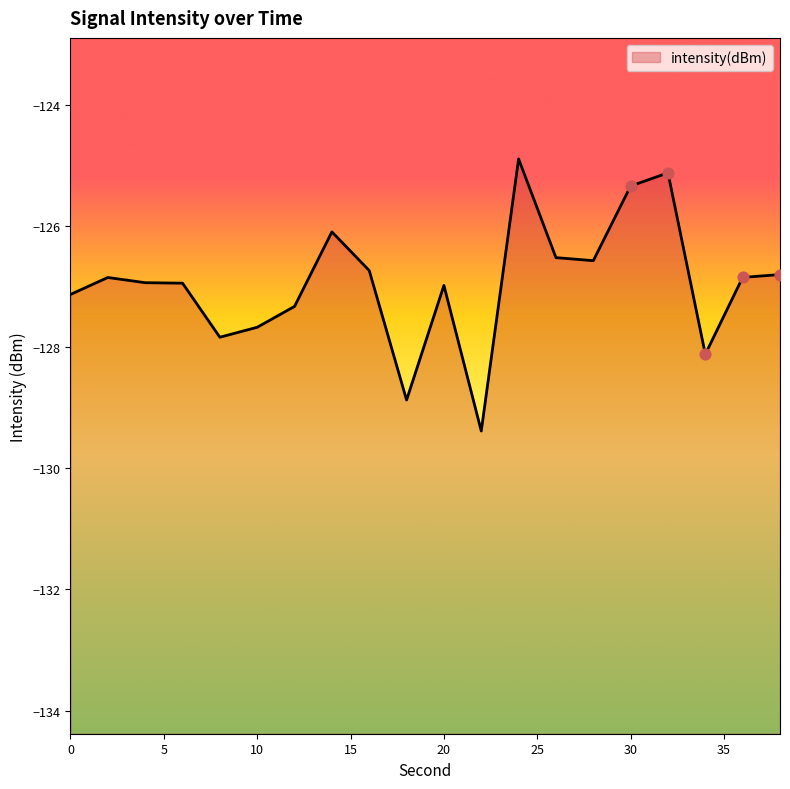

Between 6 and 20, which is larger?

6